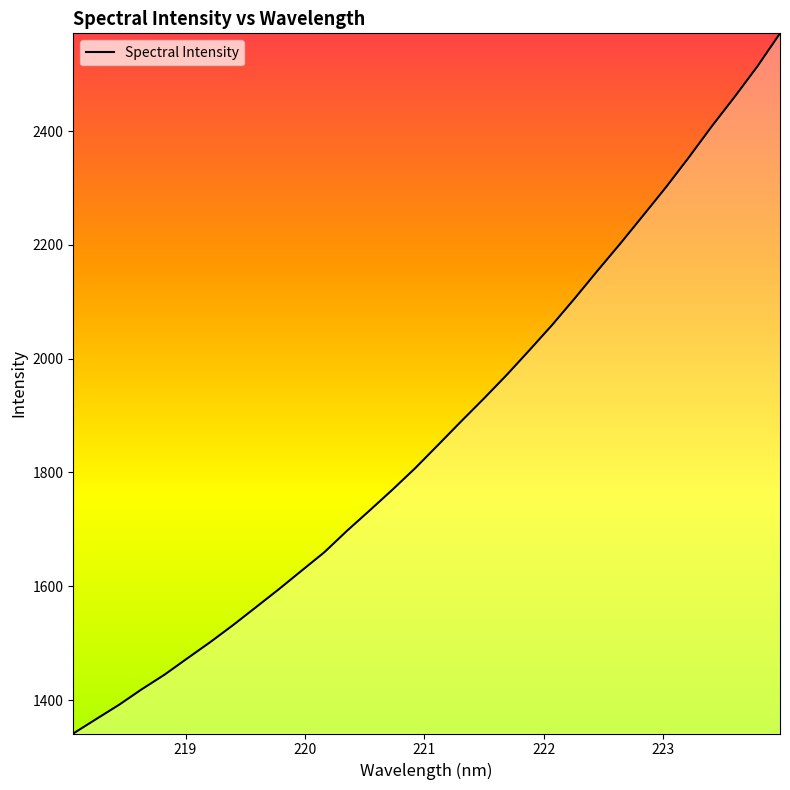

What is the greatest value displayed?

2571.8